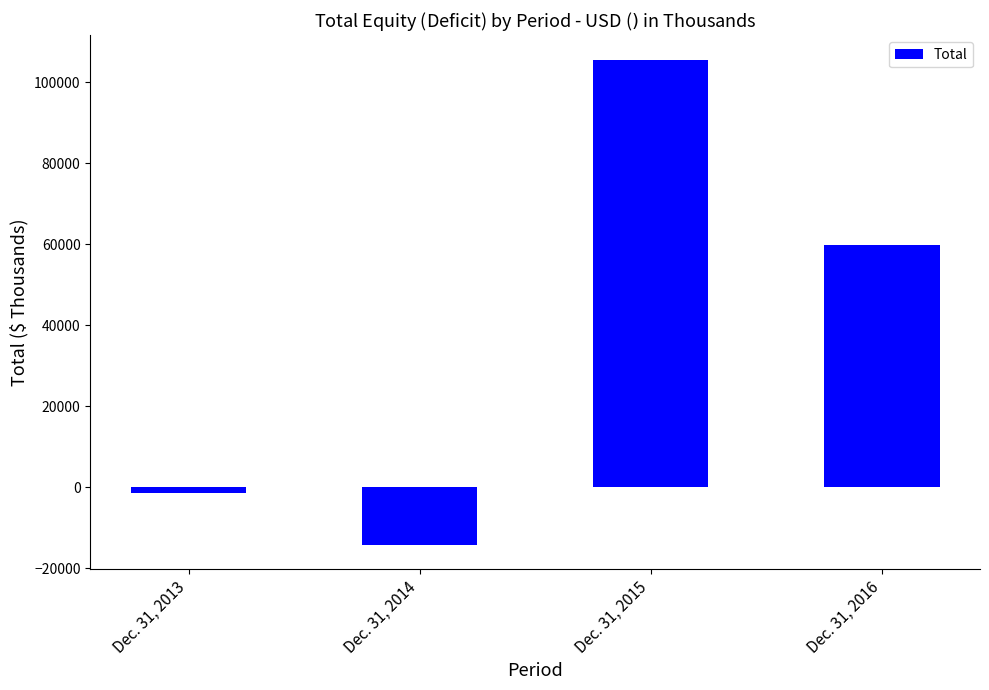

Reading left to right, extract all data points from this chart.

Dec. 31, 2013=-1285	Dec. 31, 2014=-14191	Dec. 31, 2015=105583	Dec. 31, 2016=59941